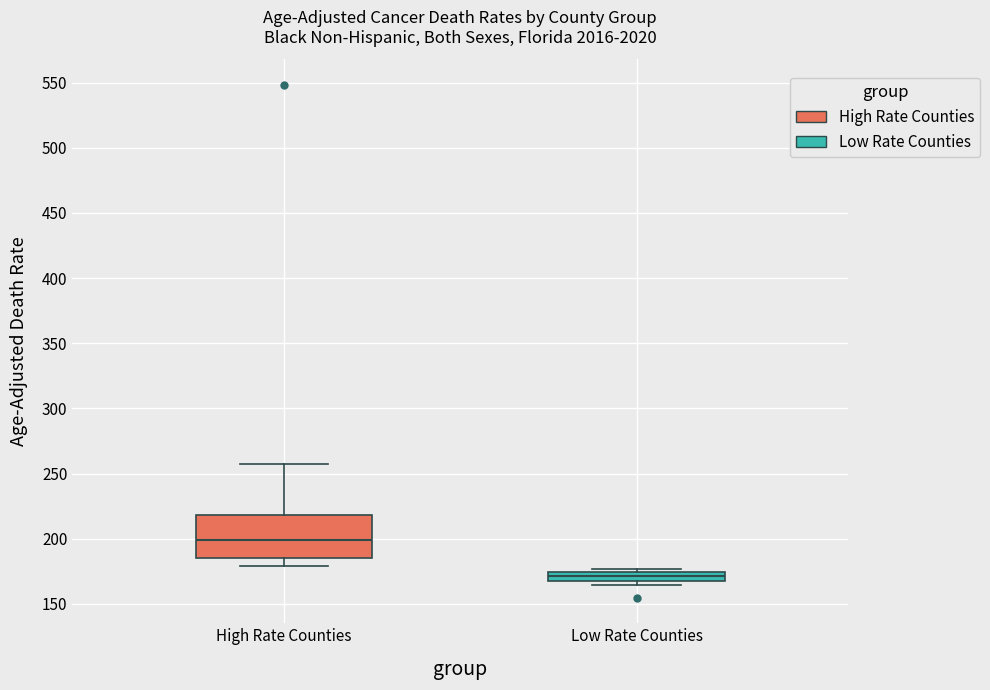

Reading left to right, read every box against the y-axis: the position of its median line, the range the box covers, and the ends of its whiskers. The values are not printed on the chart, so give them approximately, as read against the axis.

High Rate Counties: median 200, box 185 to 220, whiskers 180 to 255
Low Rate Counties: median 170, box 165 to 175, whiskers 165 (just below the box's lower edge) to 175 (just above the box's upper edge)